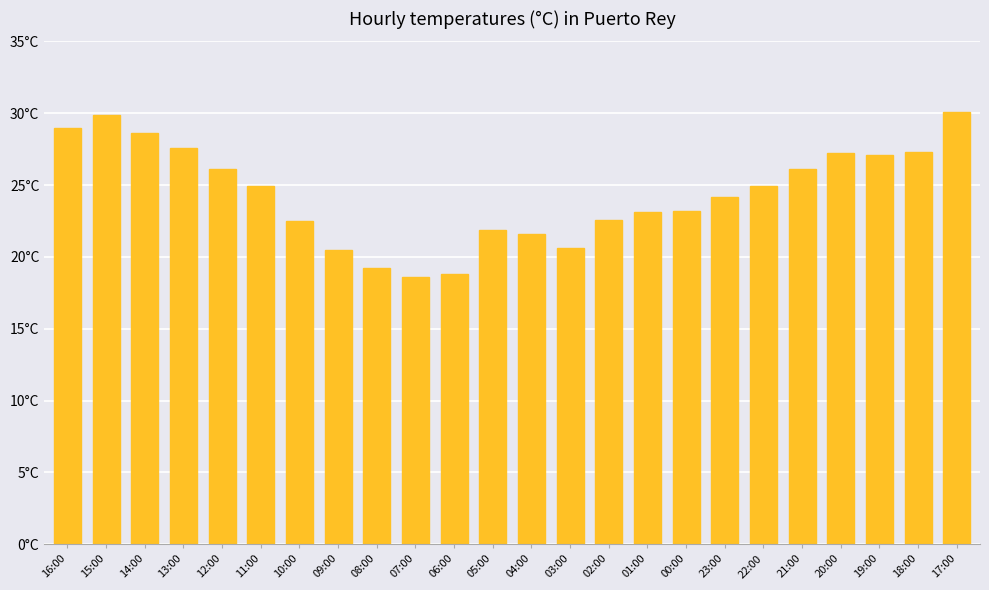

Count the number of data series in this chart.

1